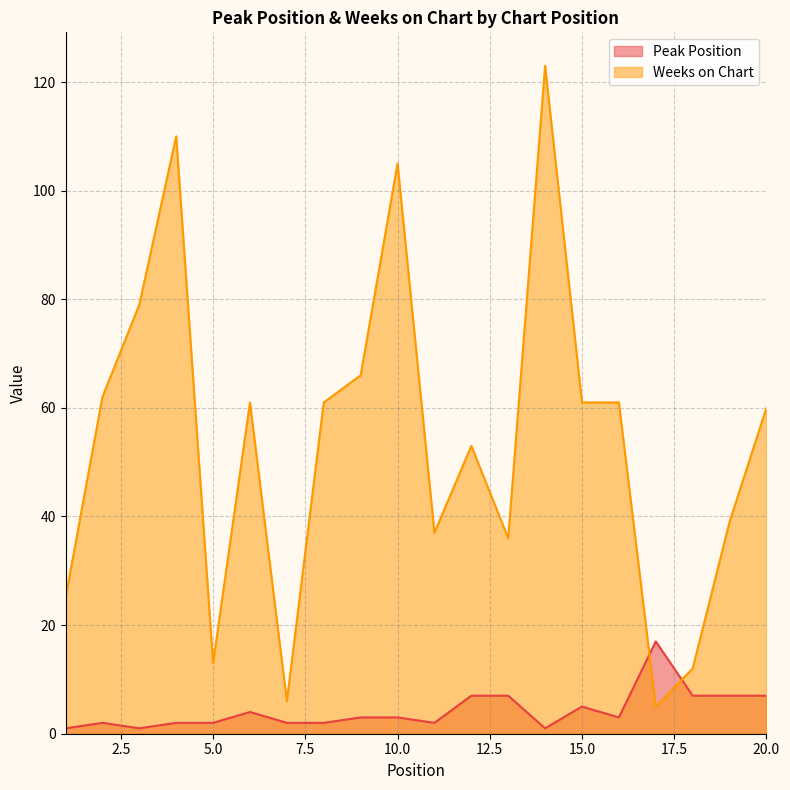

Which category has the lowest value across all series?

1